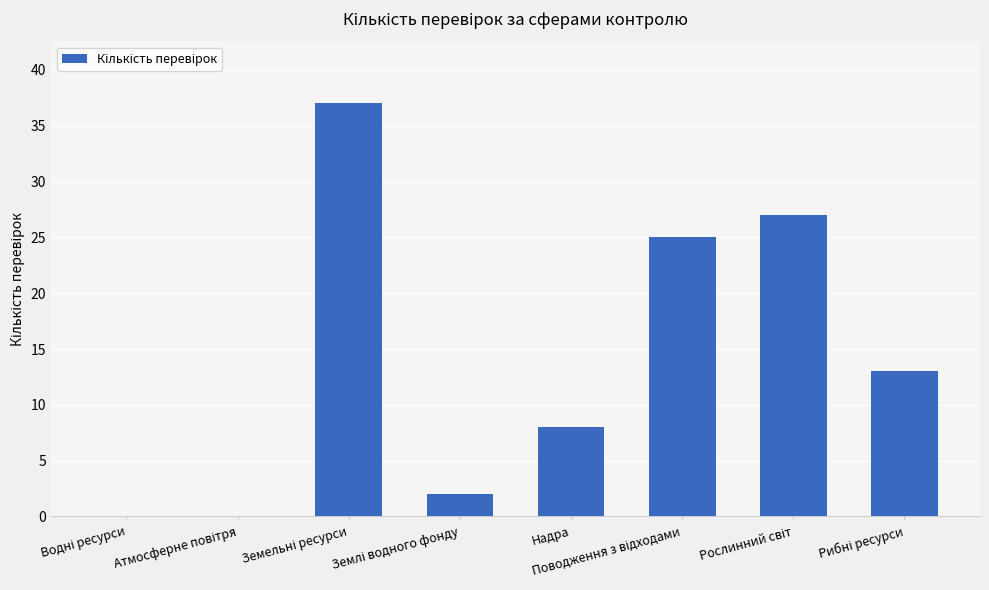

What is the sum of all values?

112